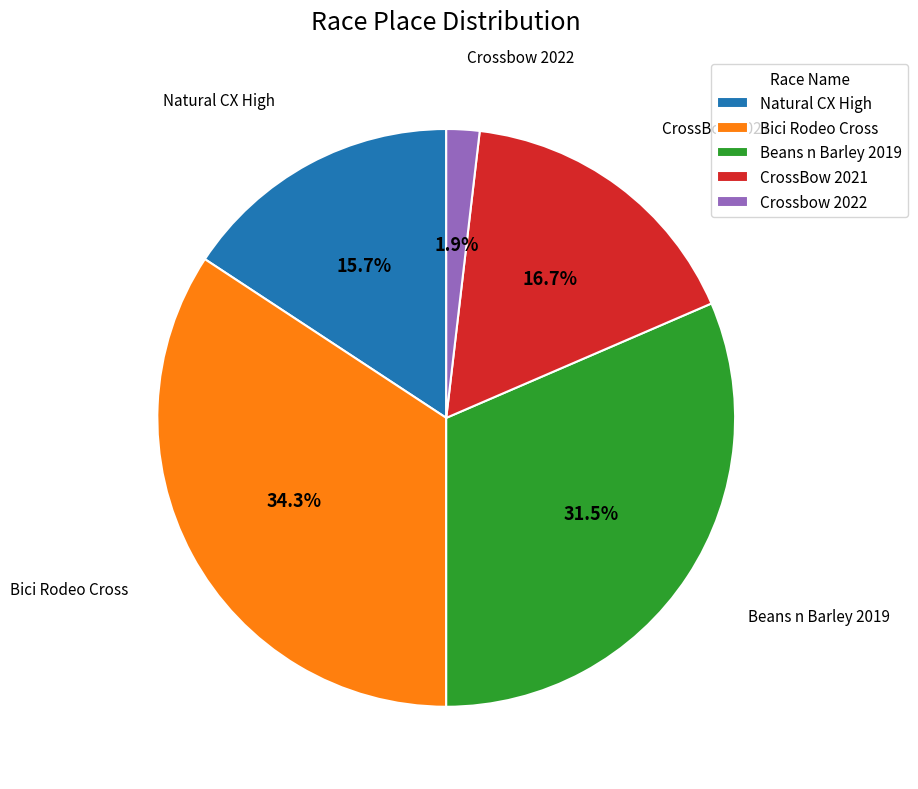

Which category has the smallest portion of the pie?

Crossbow 2022